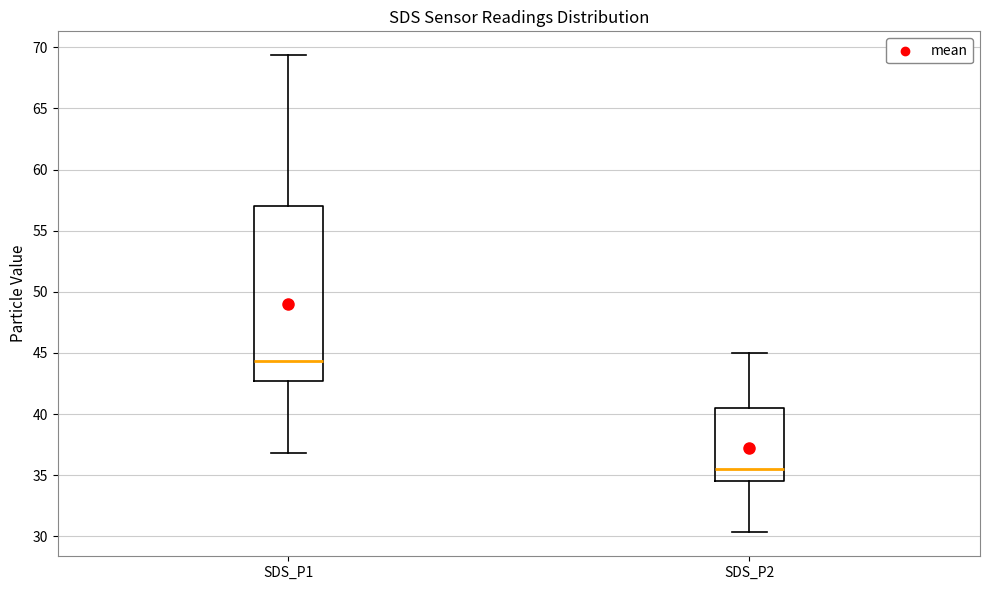

Comparing the boxes themselves (not the whiskers), which one is the tallest?

SDS_P1